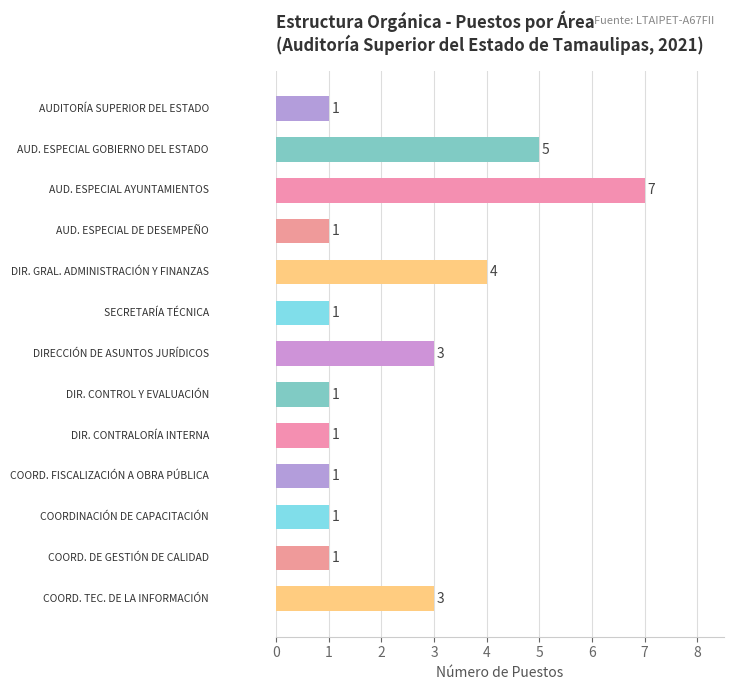

What is the difference between the second highest and minimum values?

4